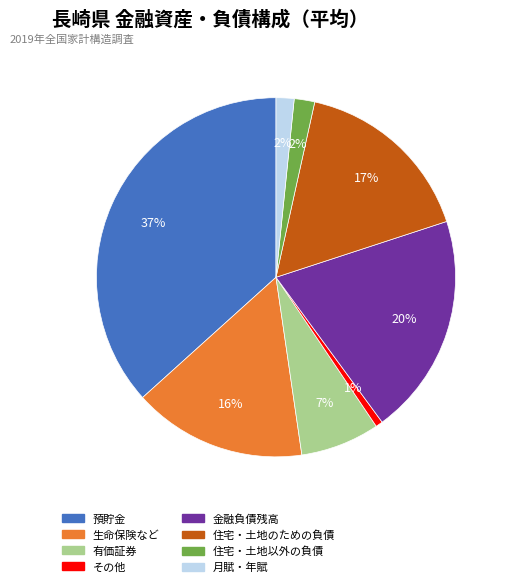

Count the number of slices in the pie.

8